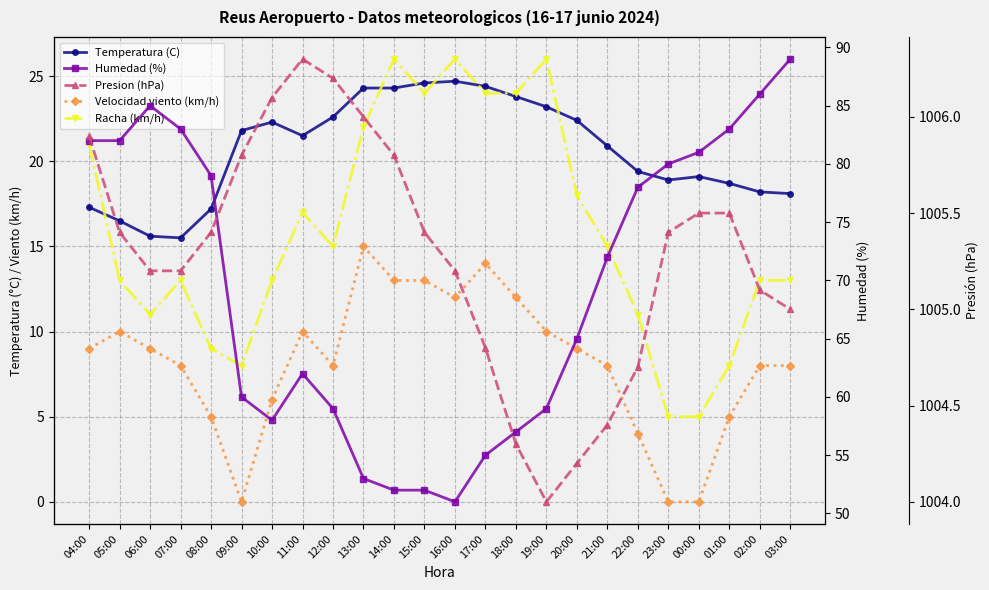

Reading left to right, what are all the values shown in this chart?

Temperatura (C): 17.3	16.5	15.6	15.5	17.2	21.8	22.3	21.5	22.6	24.3	24.3	24.6	24.7	24.4	23.8	23.2	22.4	20.9	19.4	18.9	19.1	18.7	18.2	18.1
Velocidad viento (km/h): 9.0	10.0	9.0	8.0	5.0	0.0	6.0	10.0	8.0	15.0	13.0	13.0	12.0	14.0	12.0	10.0	9.0	8.0	4.0	0.0	0.0	5.0	8.0	8.0
Racha (km/h): 21.0	13.0	11.0	13.0	9.0	8.0	13.0	17.0	15.0	22.0	26.0	24.0	26.0	24.0	24.0	26.0	18.0	15.0	11.0	5.0	5.0	8.0	13.0	13.0
Humedad (%): 82.0	82.0	85.0	83.0	79.0	60.0	58.0	62.0	59.0	53.0	52.0	52.0	51.0	55.0	57.0	59.0	65.0	72.0	78.0	80.0	81.0	83.0	86.0	89.0
Presion (hPa): 1005.9	1005.4	1005.2	1005.2	1005.4	1005.8	1006.1	1006.3	1006.2	1006.0	1005.8	1005.4	1005.2	1004.8	1004.3	1004.0	1004.2	1004.4	1004.7	1005.4	1005.5	1005.5	1005.1	1005.0